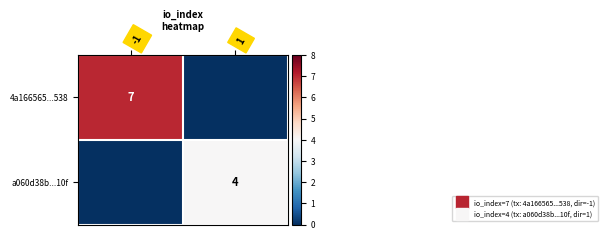

At which category does the chart reach its peak across all series?

-1